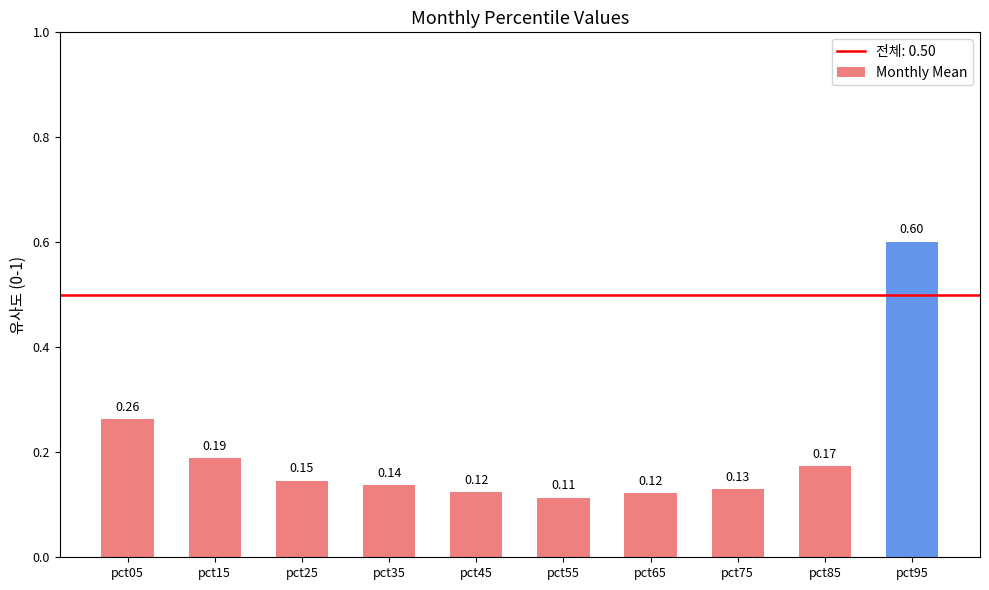

What is the change in value from pct75 to pct95?

+0.5